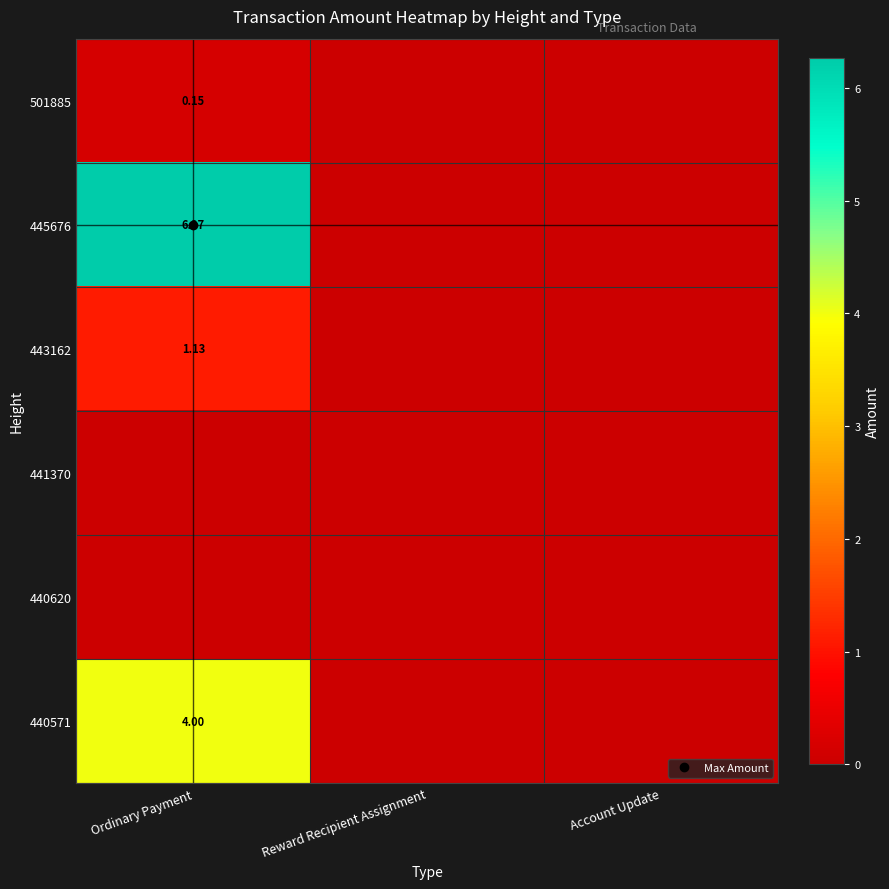

Which series changed the most between Ordinary Payment and Account Update?

445676